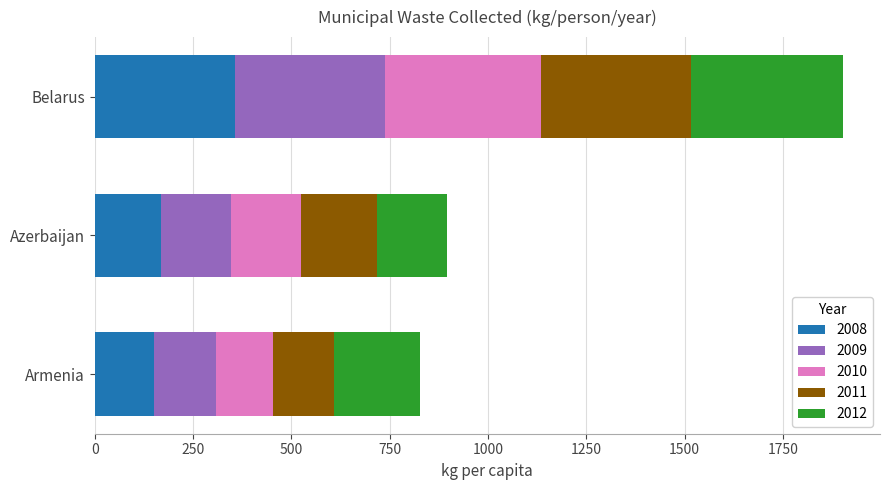

At which category is the sum across all series the highest?

Belarus